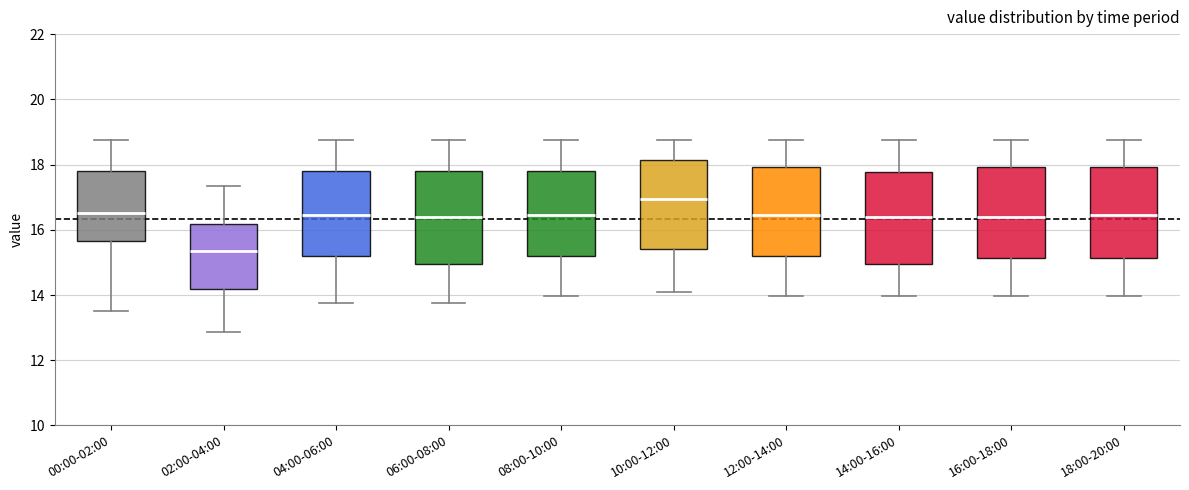

Which box's median line is the lowest?

02:00-04:00